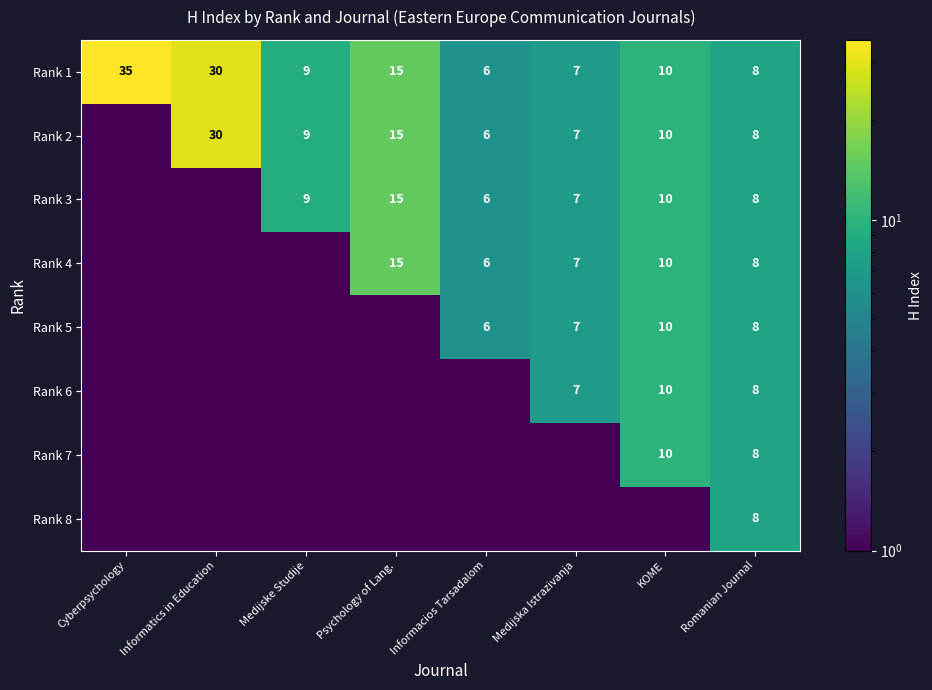

Rank the categories by Rank 1 value from lowest to highest.

Informacios Tarsadalom, Medijska Istrazivanja, Romanian Journal, Medijske Studije, KOME, Psychology of Lang., Informatics in Education, Cyberpsychology